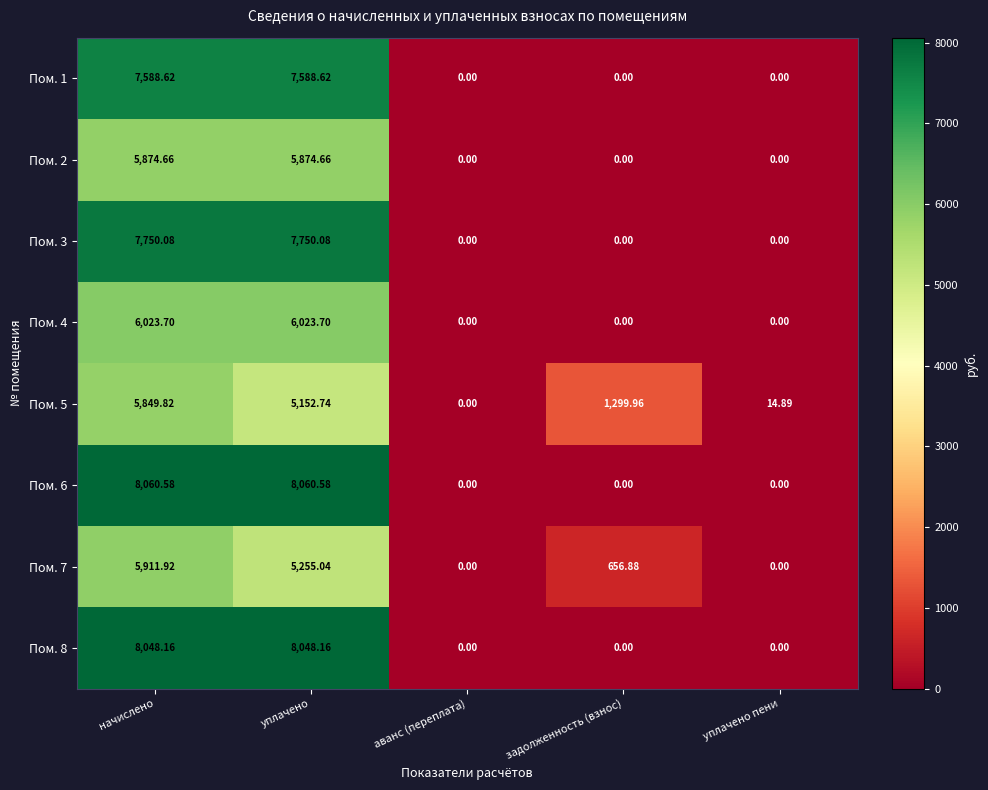

At which category is the sum across all series the highest?

начислено